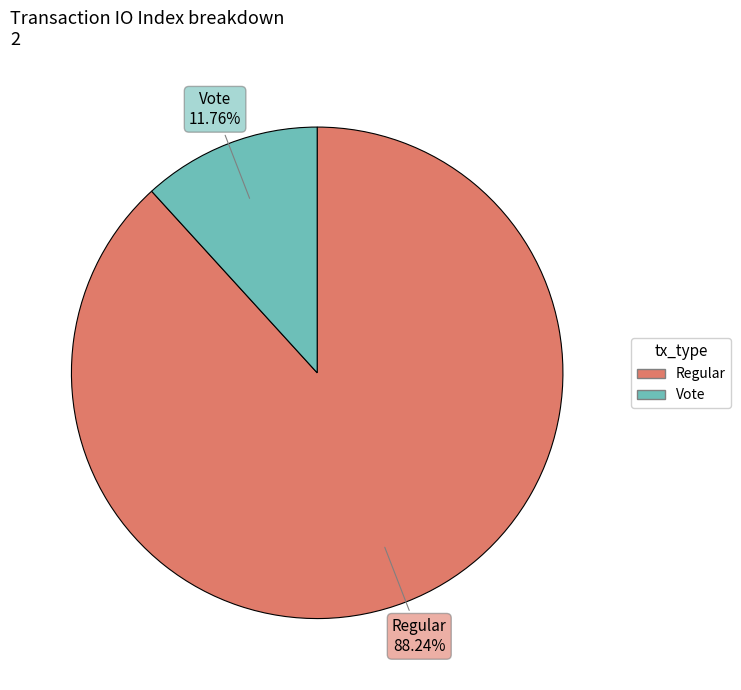

Is there any slice that represents more than half of the pie?

Yes